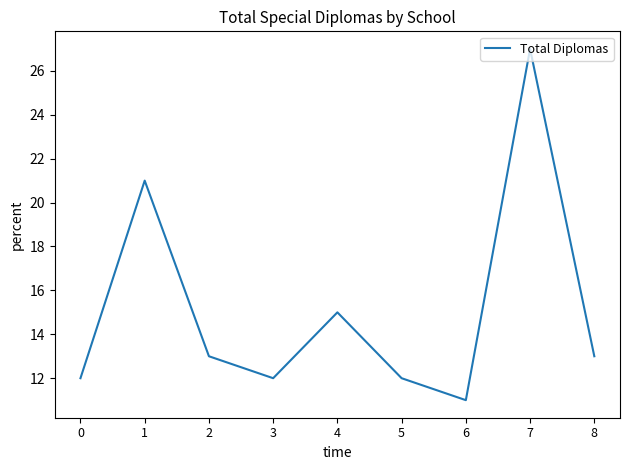

How many interior local valleys (lower than both neighbors) does the data have?

2